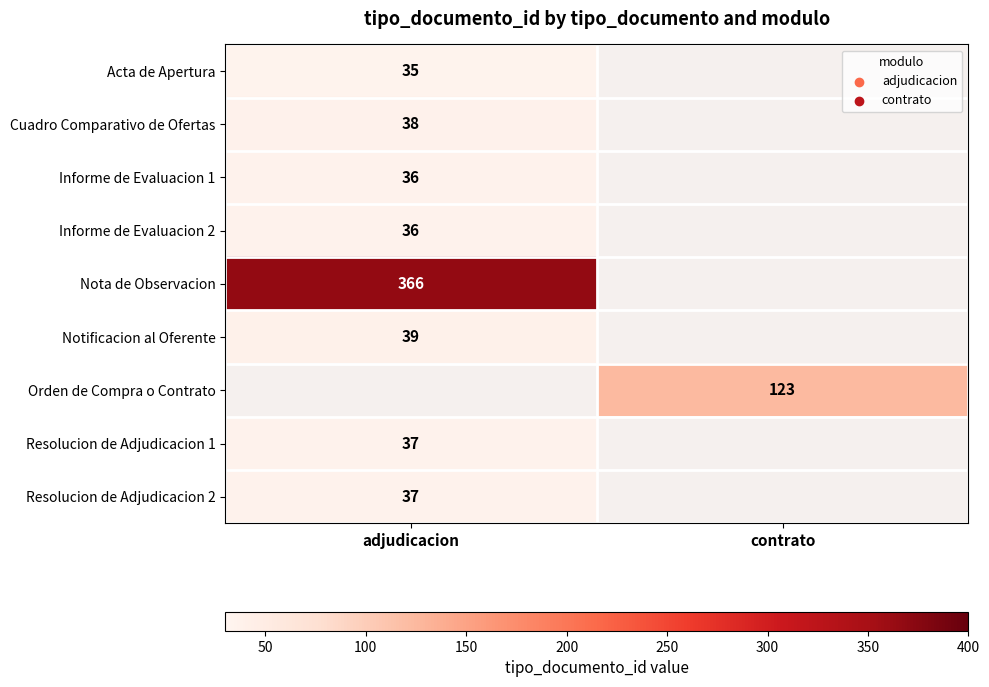

Is the value of Informe de Evaluacion 2 at adjudicacion greater than the value of Resolucion de Adjudicacion 1 at adjudicacion?

No